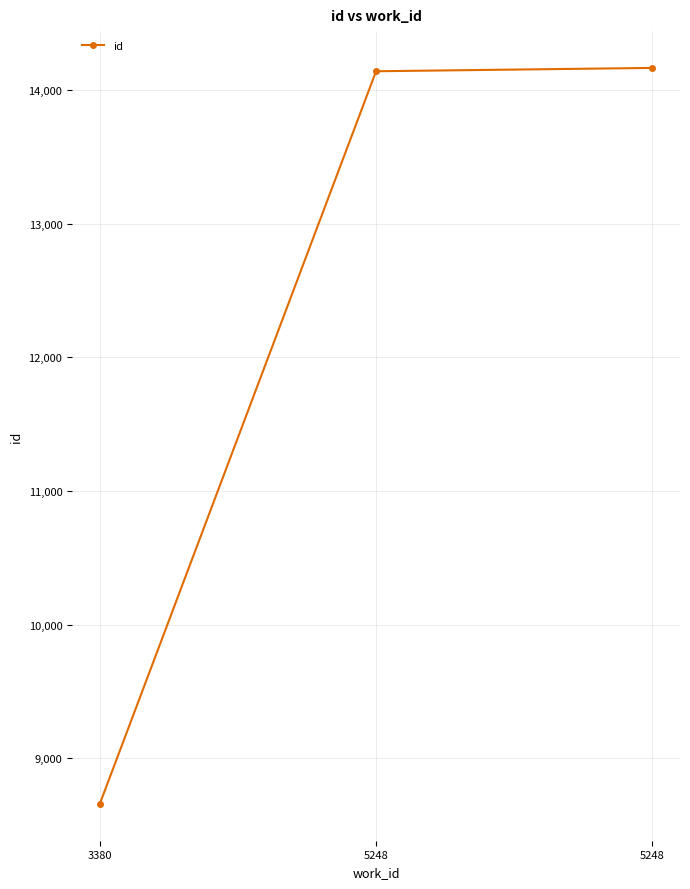

What is the ratio of the value at 5248 to the value at 5248?

1.0